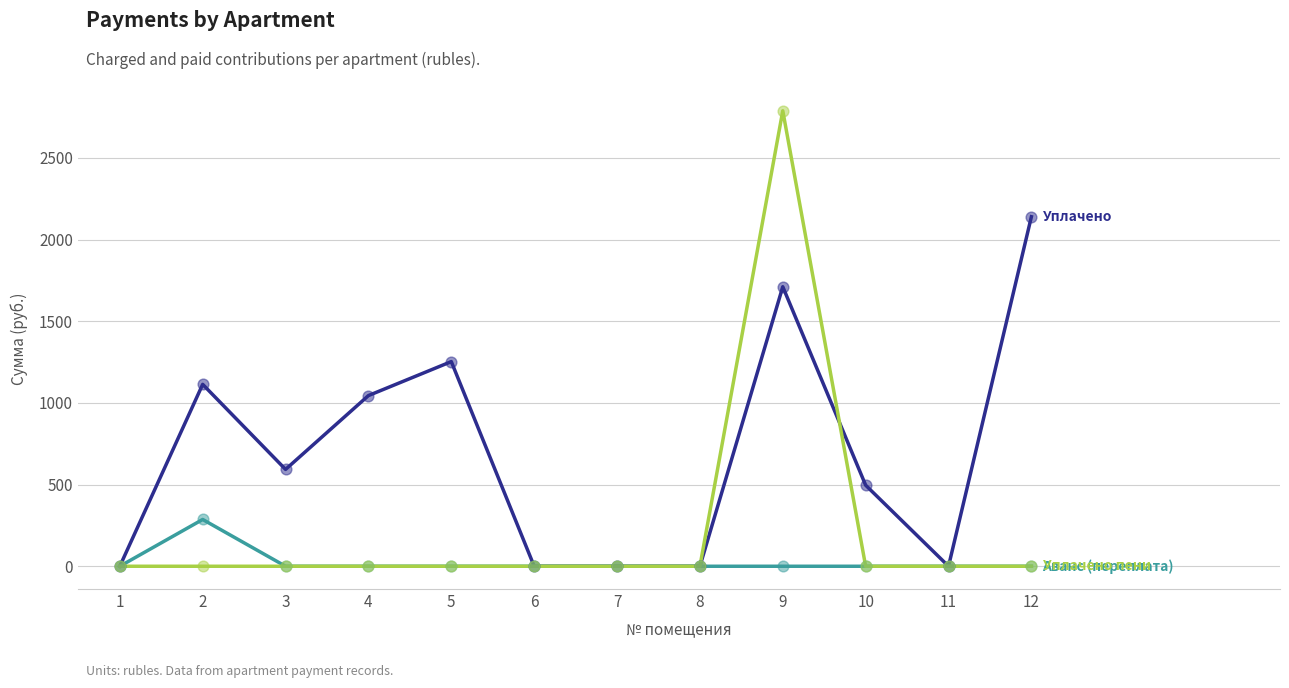

What is the spread (max minus min) of values at 10?

496.2